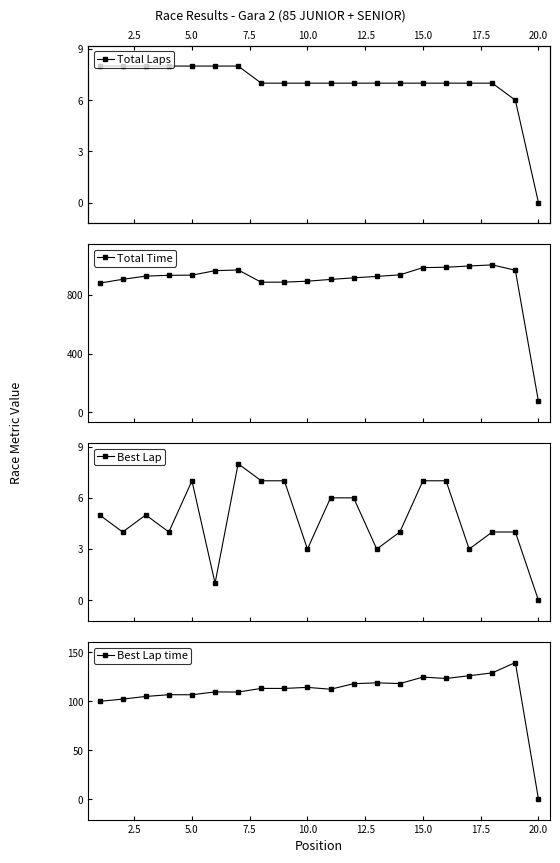

Does the chart have visible grid lines?

No